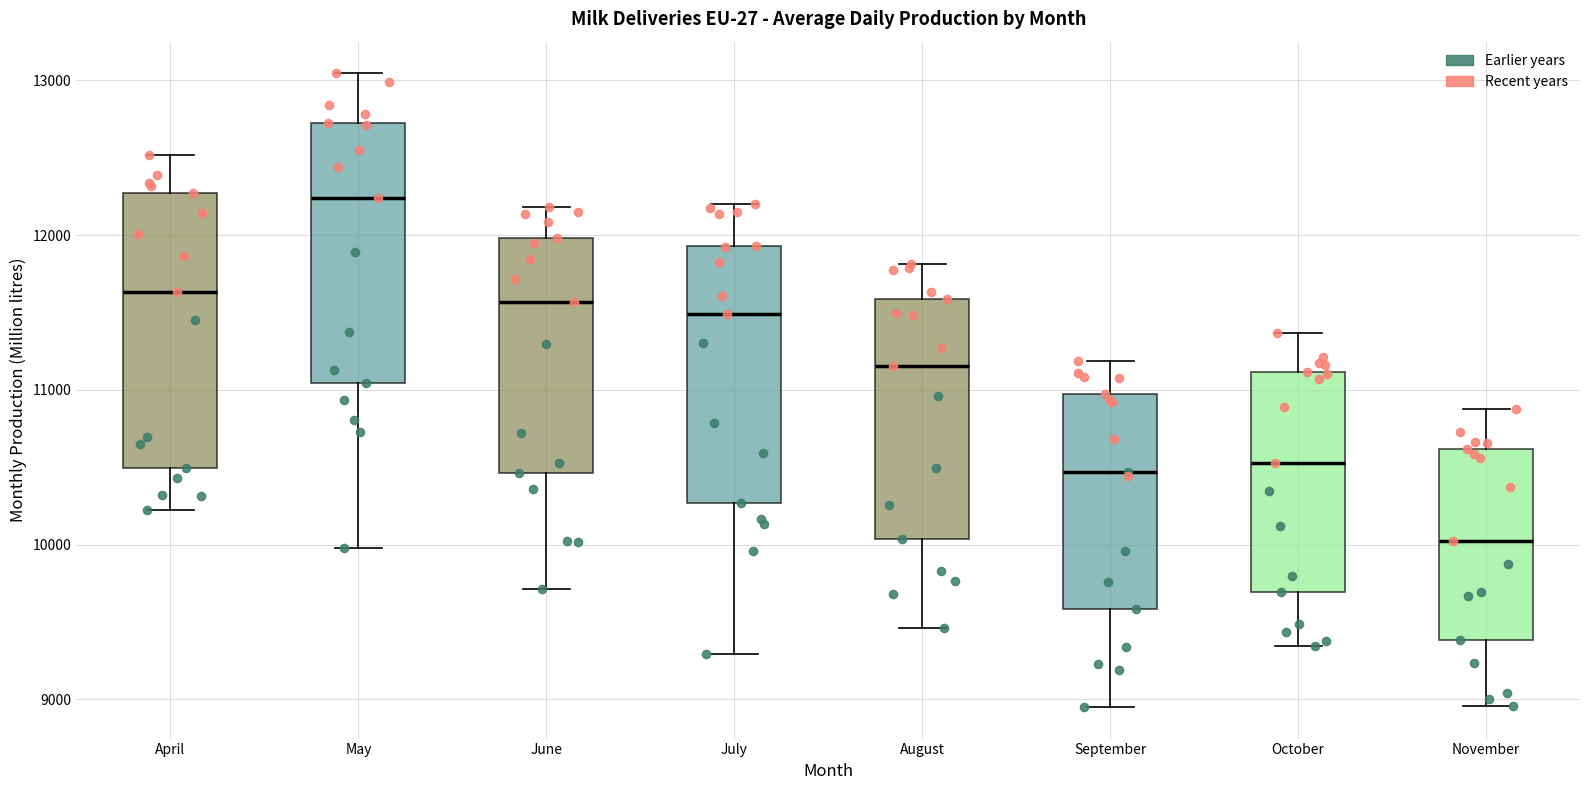

Where does the upper whisker of the box for October end on the y-axis? The values are not printed on the chart, so give them approximately, as read against the axis.

11400